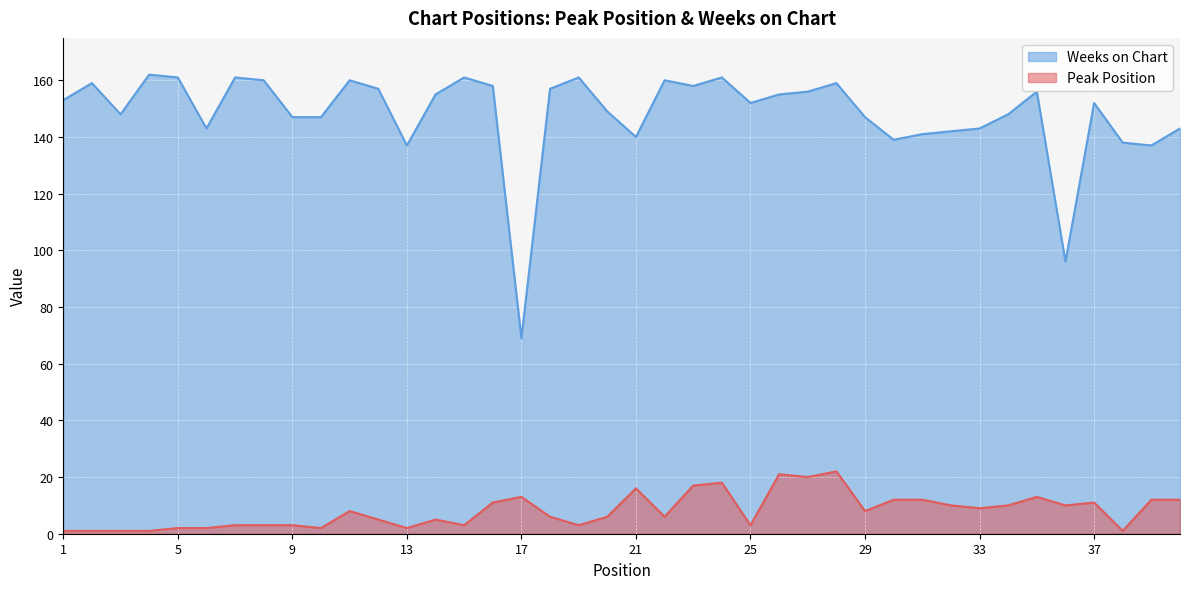

True or false: Peak Position and Weeks on Chart intersect in this chart.

False